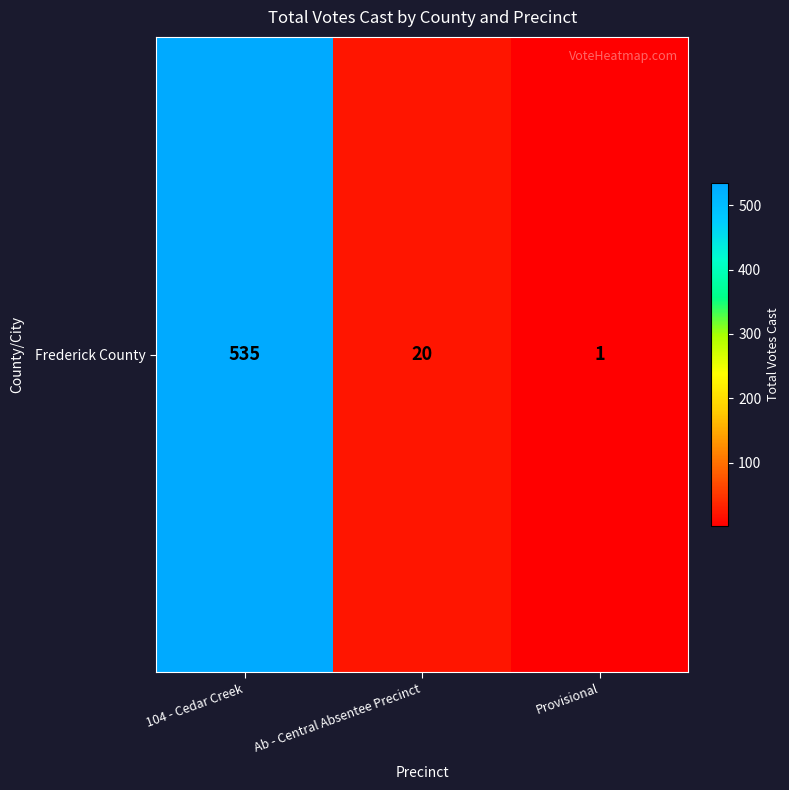

At which category does the chart reach its minimum across all series?

Provisional